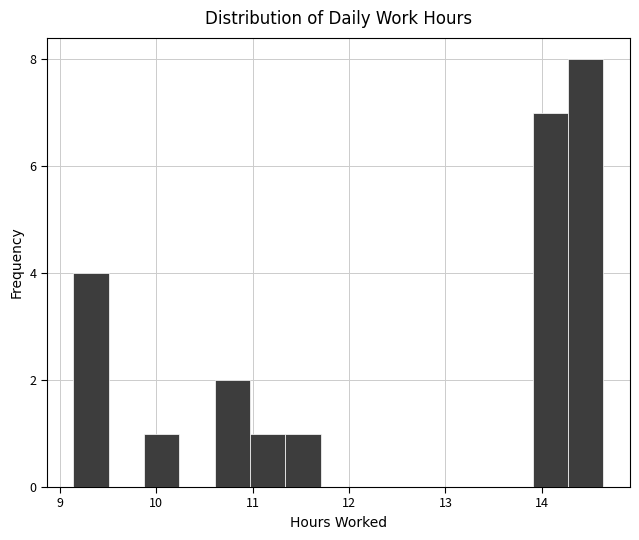

Read against the x-axis, roughly where is the centre of the tallest bar?

14.5